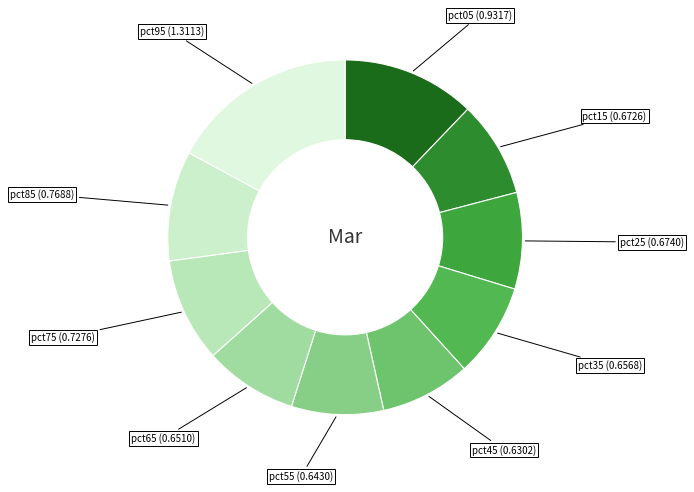

The pct05 slice represents 4% of the pie. True or false?

False